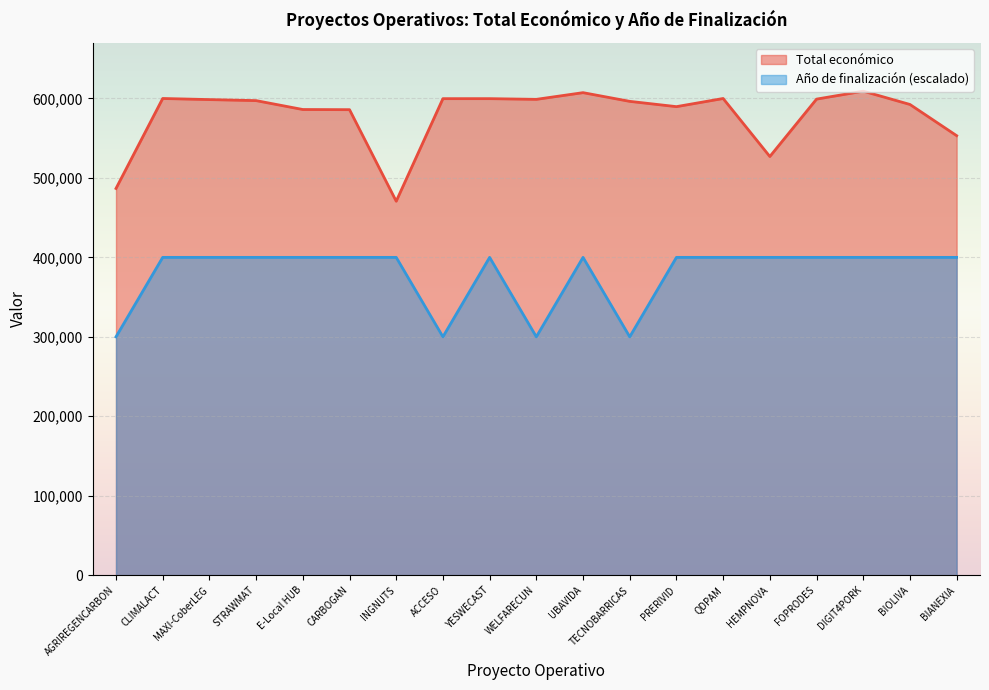

How many data points does each series have?

19